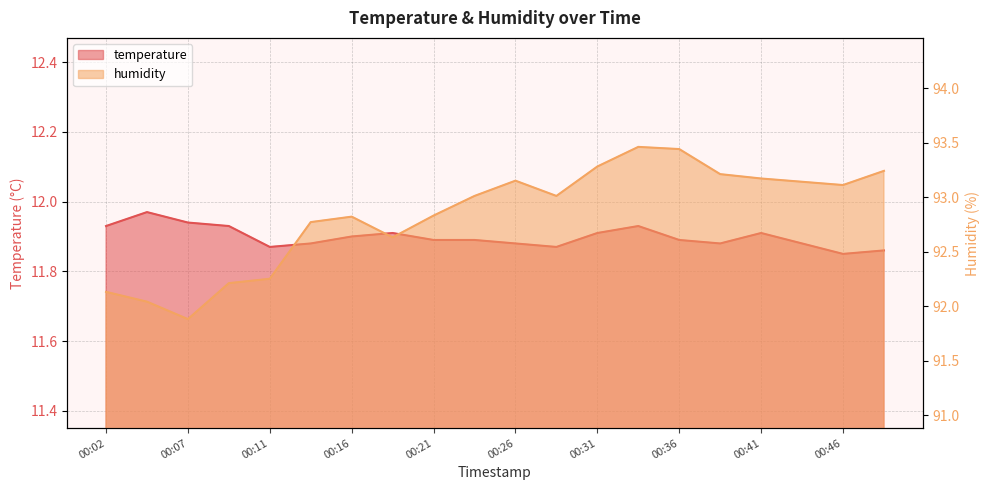

How many lines are shown in the chart?

2